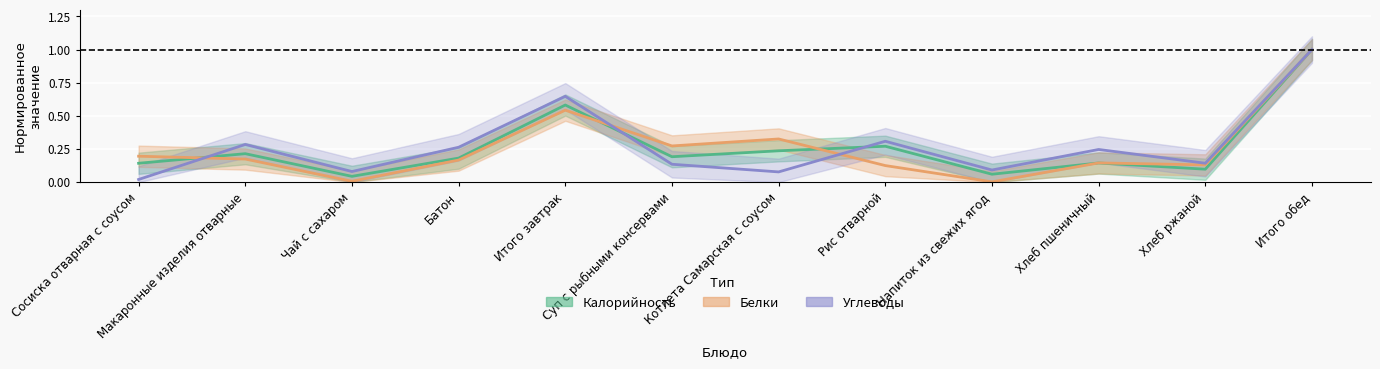

How many series are shown in this chart?

3